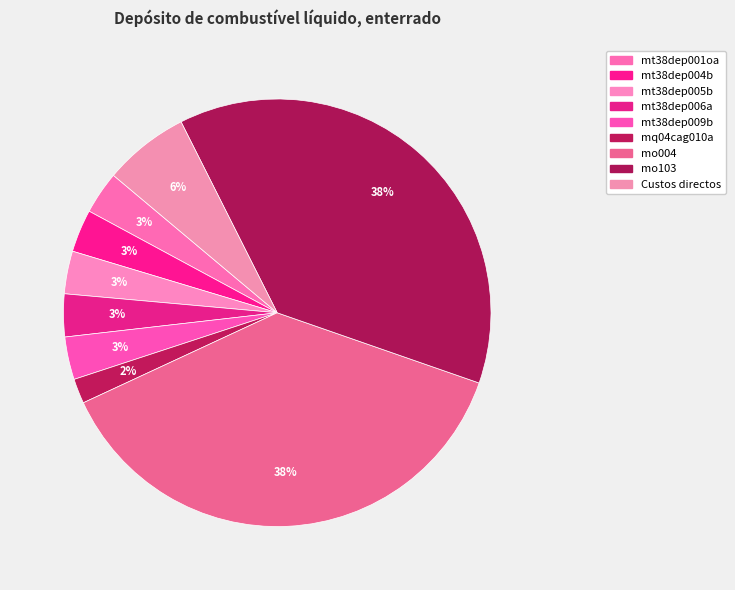

To the nearest percent, what is the difference between the largest and smallest slice percentages?

36%